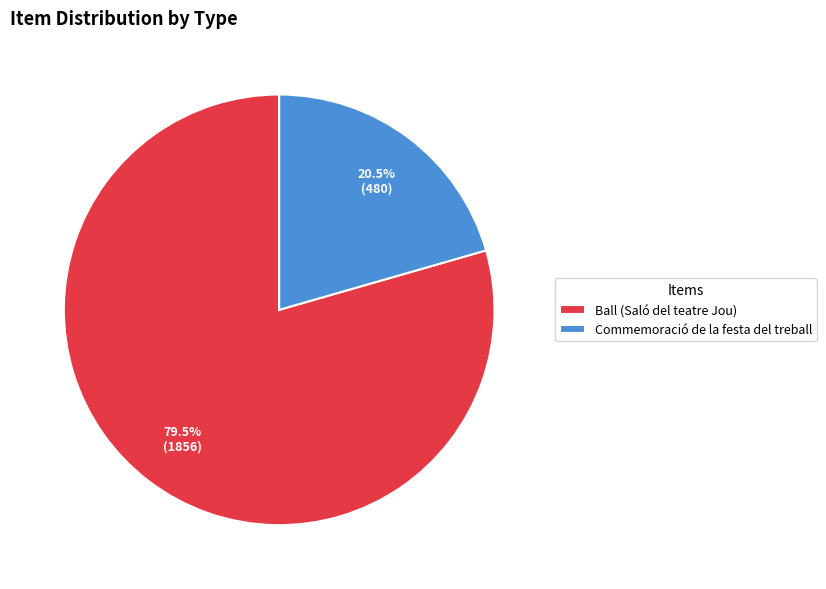

How many segments does this pie chart have?

2